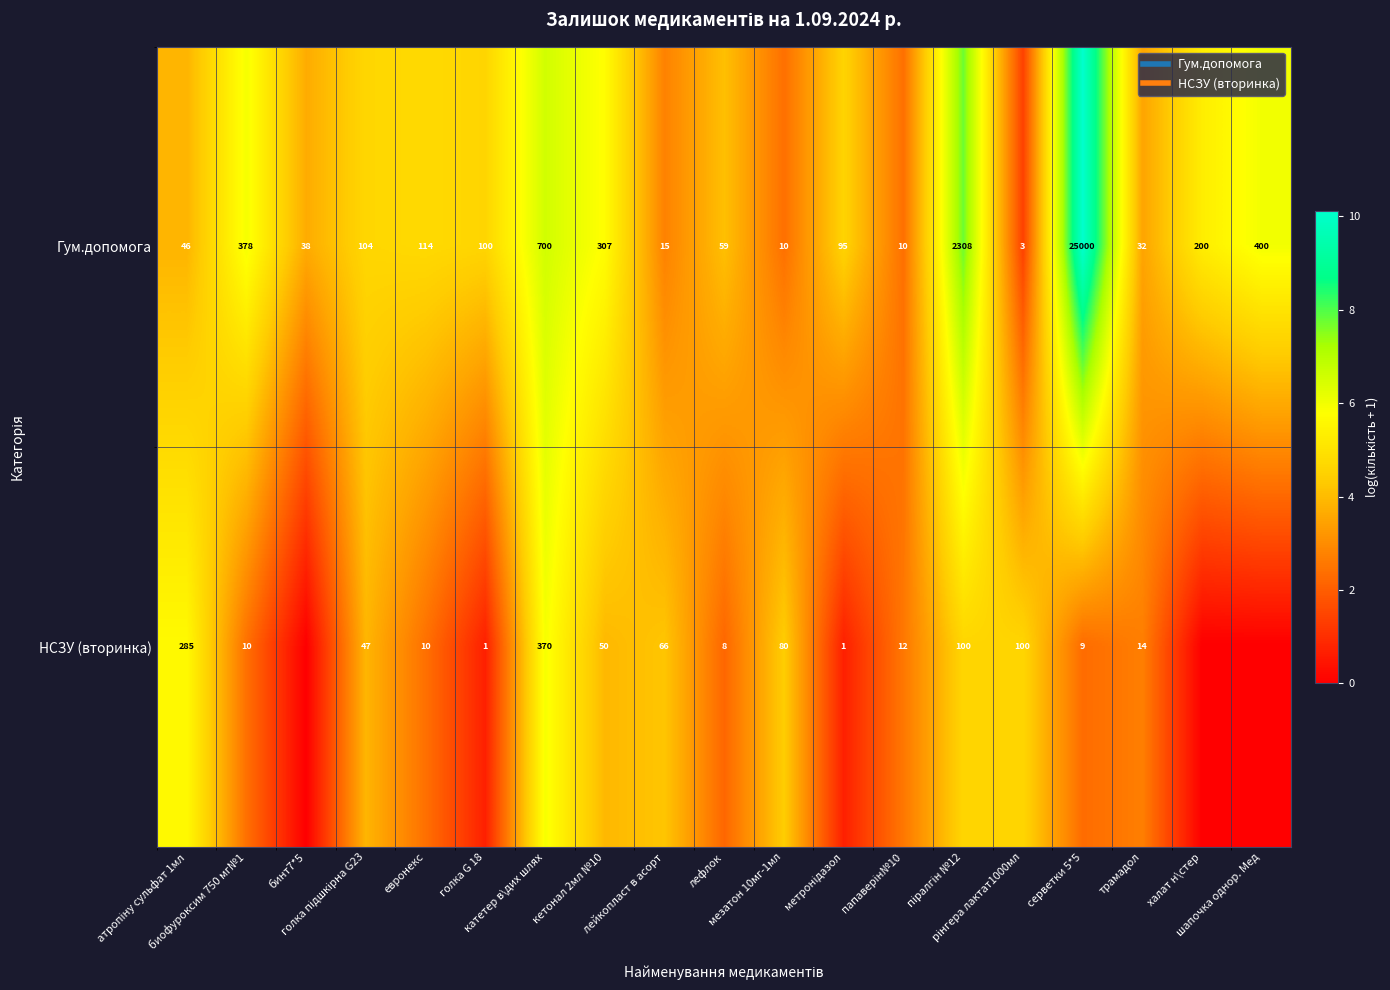

How many values in the НСЗУ (вторинка) series are below 2?

5